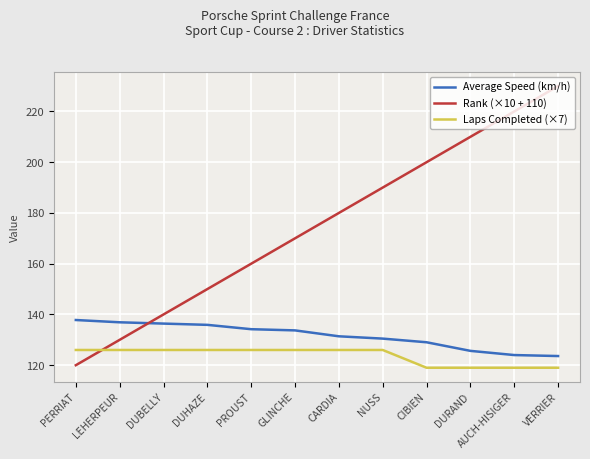

Which category has the lowest value in the Rank (×10 + 110) series?

PERRIAT